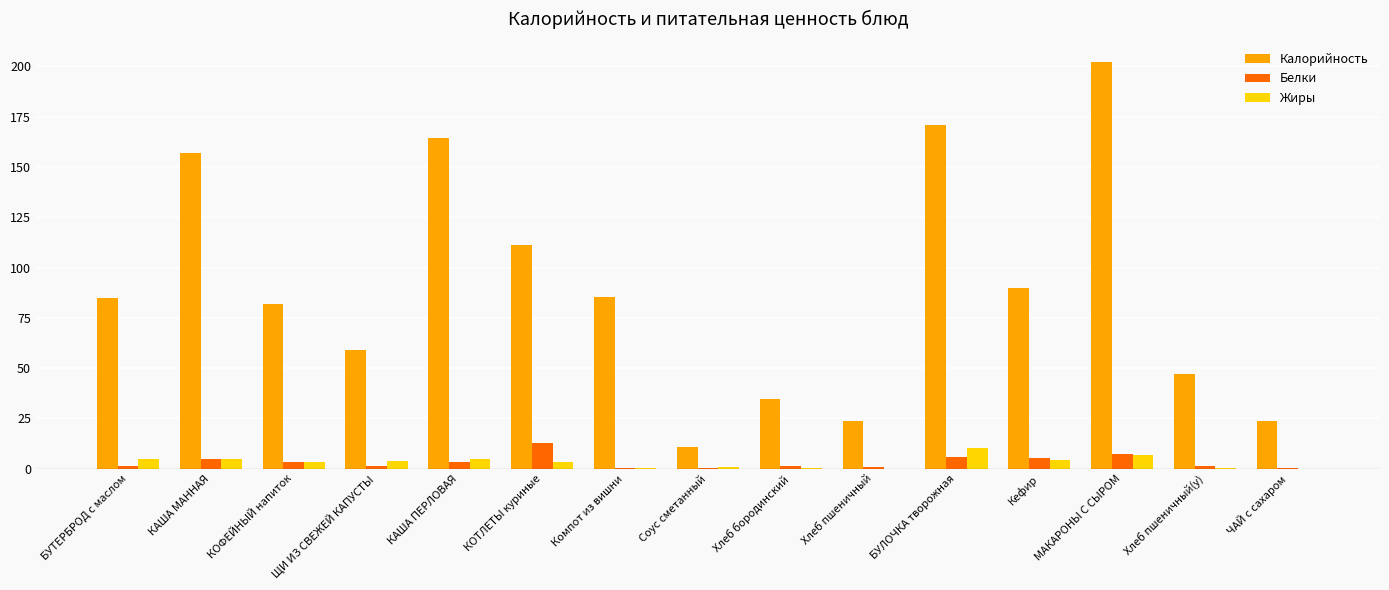

What is the sum of all Белки values?

49.6